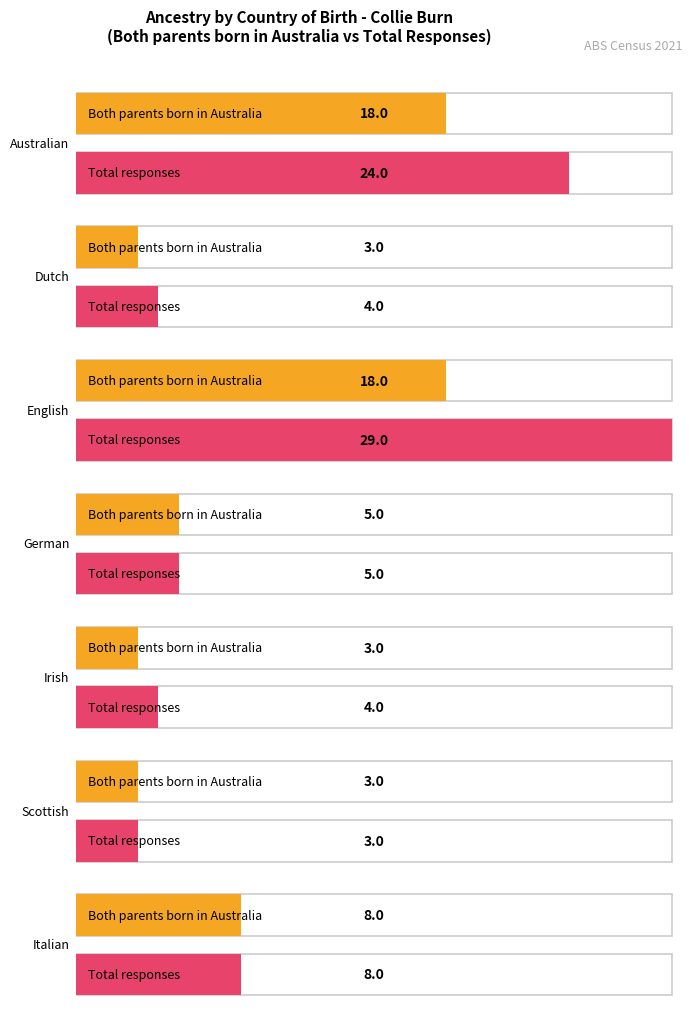

At which label is Total responses closest to 16?

Australian